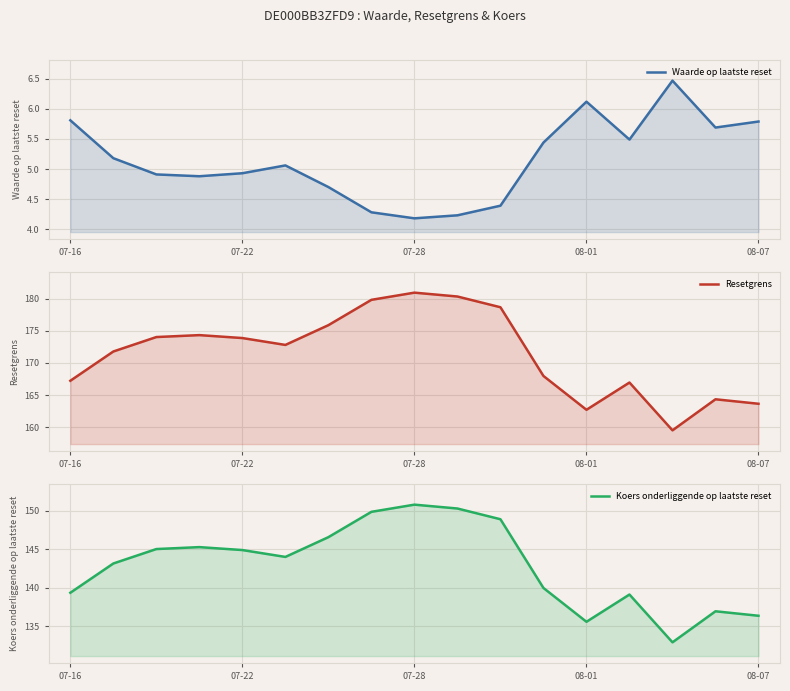

Which has a higher value, 10 or 07-28?

07-28